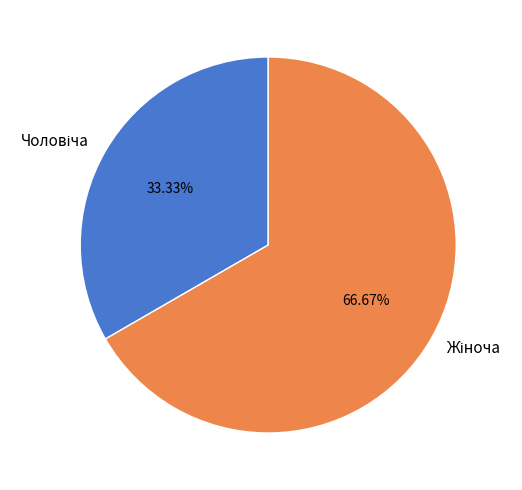

Does any single category account for the majority?

Yes